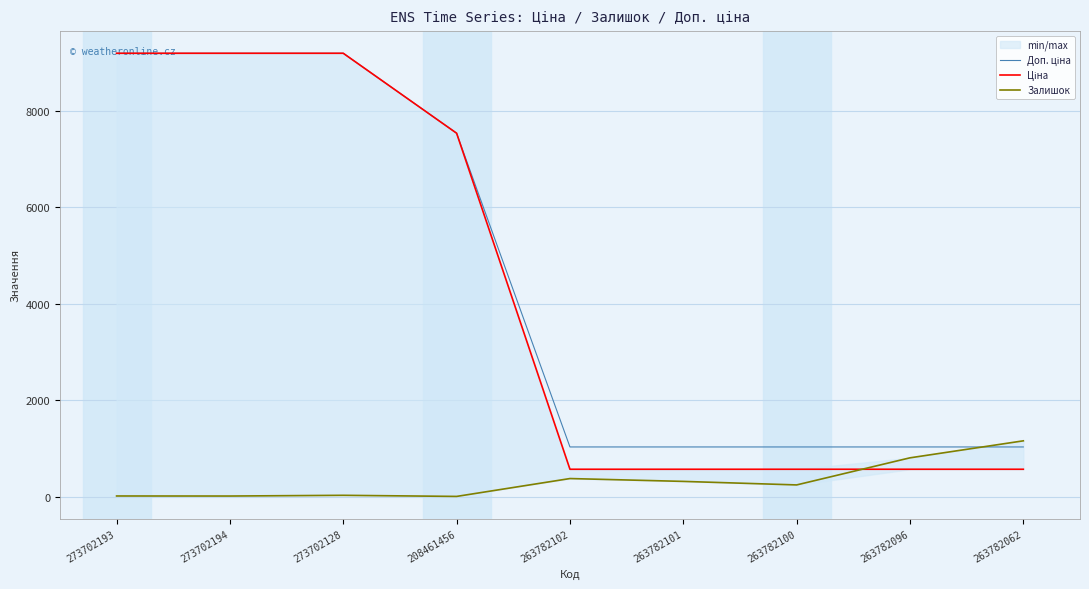

The value of Доп. ціна at 263782062 is 724.5. True or false?

False